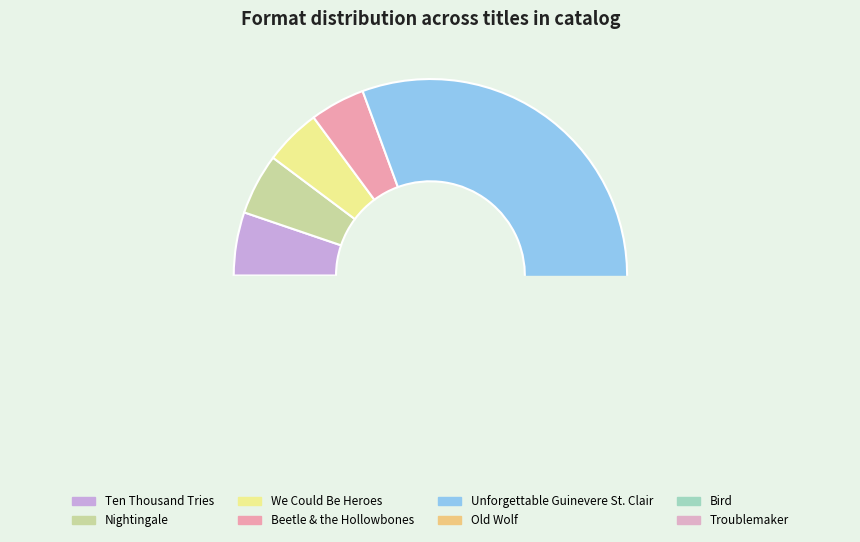

To the nearest percent, what is the combined percentage of Troublemaker and Old Wolf?

4%